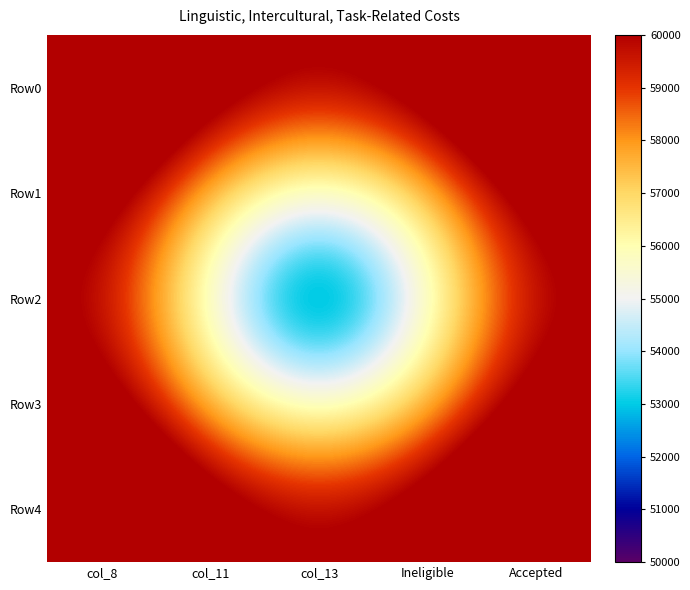

Reading left to right, extract all data points from this chart.

Row0: col_8=64142.1	col_11=61180.3	col_13=60000.0	Ineligible=61180.3	Accepted=64142.1
Row1: col_8=61180.3	col_11=57071.1	col_13=55000.0	Ineligible=57071.1	Accepted=61180.3
Row2: col_8=60000.0	col_11=55000.0	col_13=50000.0	Ineligible=55000.0	Accepted=60000.0
Row3: col_8=61180.3	col_11=57071.1	col_13=55000.0	Ineligible=57071.1	Accepted=61180.3
Row4: col_8=64142.1	col_11=61180.3	col_13=60000.0	Ineligible=61180.3	Accepted=64142.1